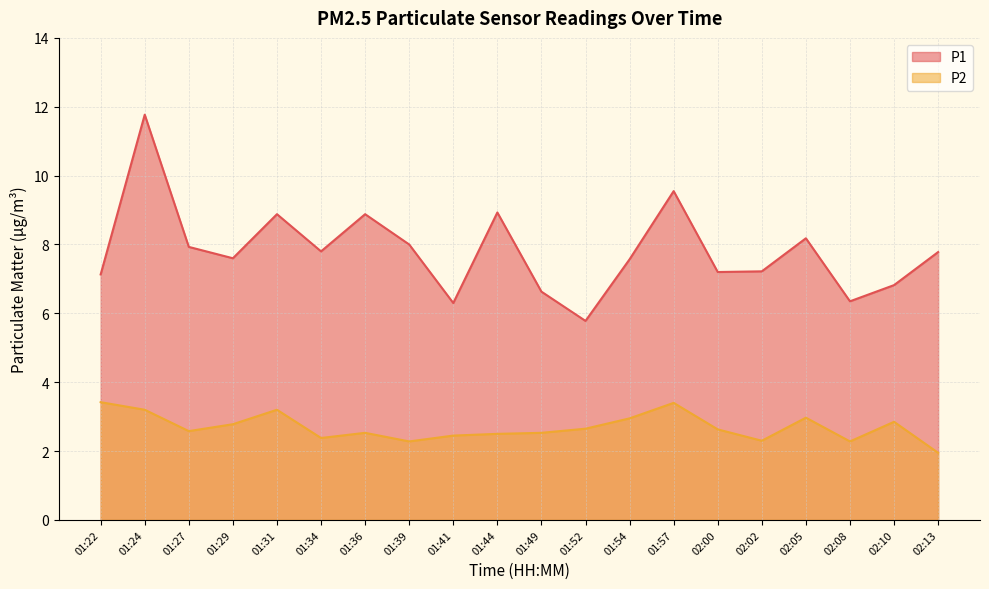

How many data points does each series have?

20